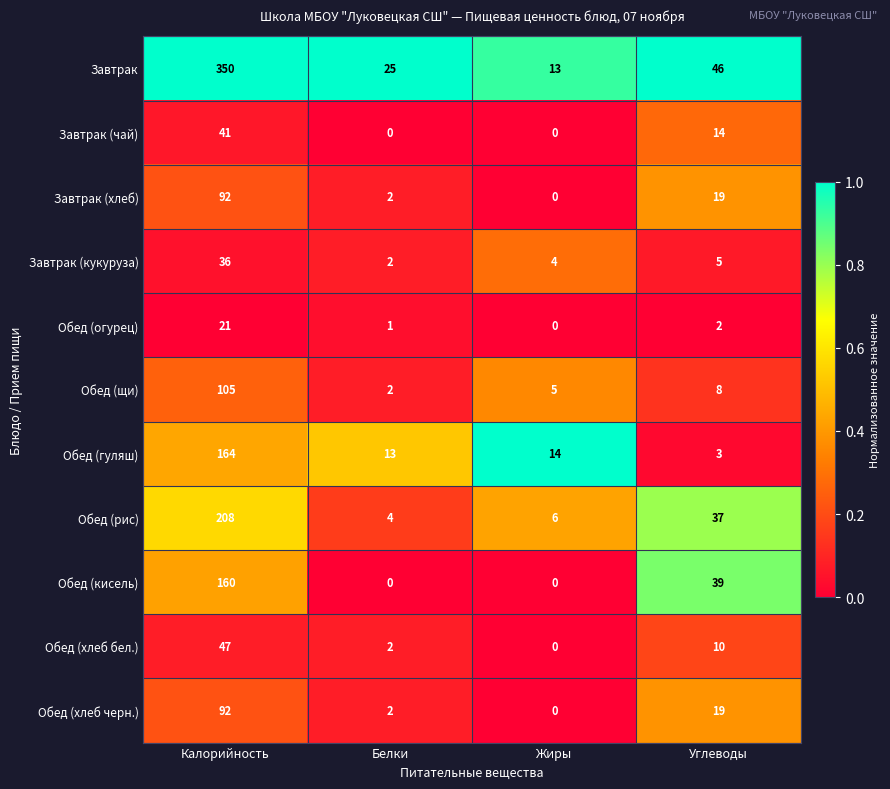

Between Белки and Жиры, which series saw the biggest shift?

Завтрак